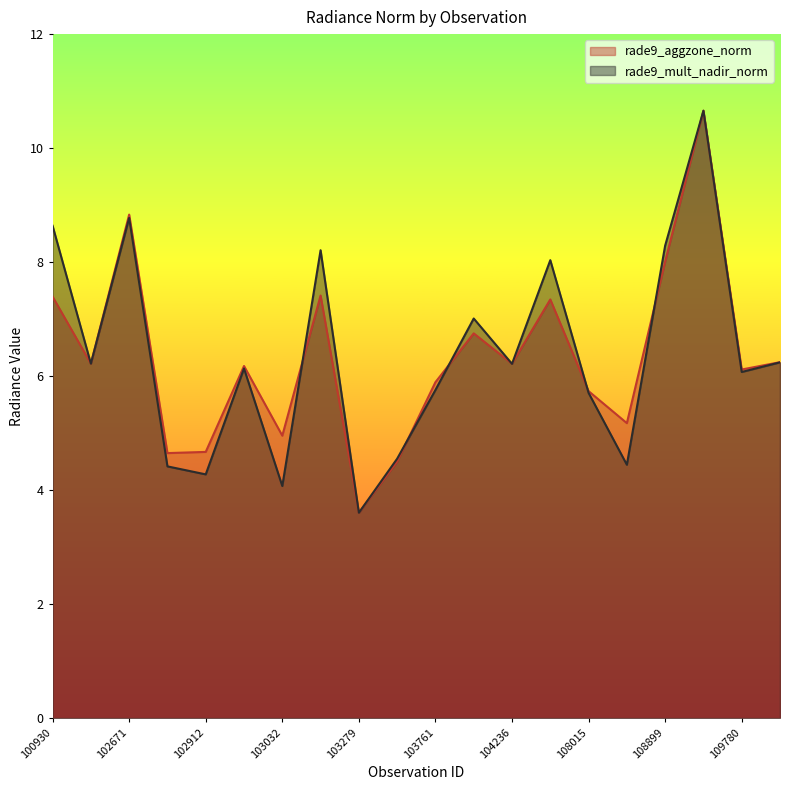

What is the maximum value shown in the chart?

10.7